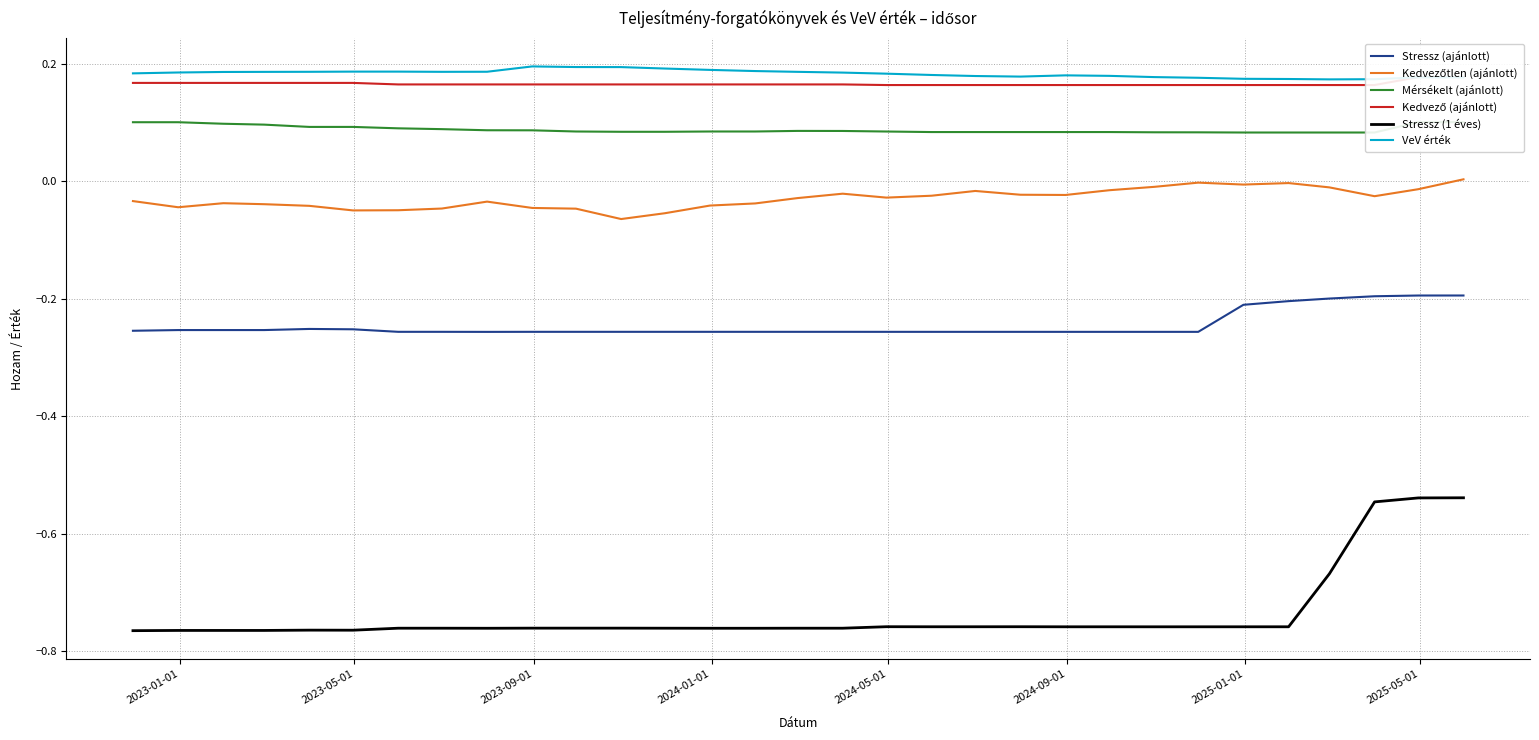

True or false: Stressz (1 éves) and VeV érték intersect in this chart.

False